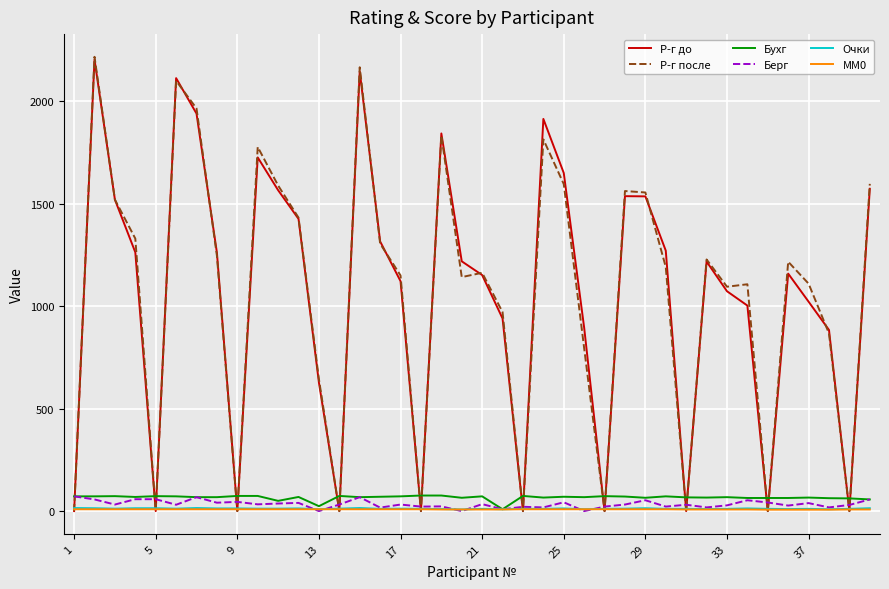

How many times do Бухг and Р-г после cross each other?

19